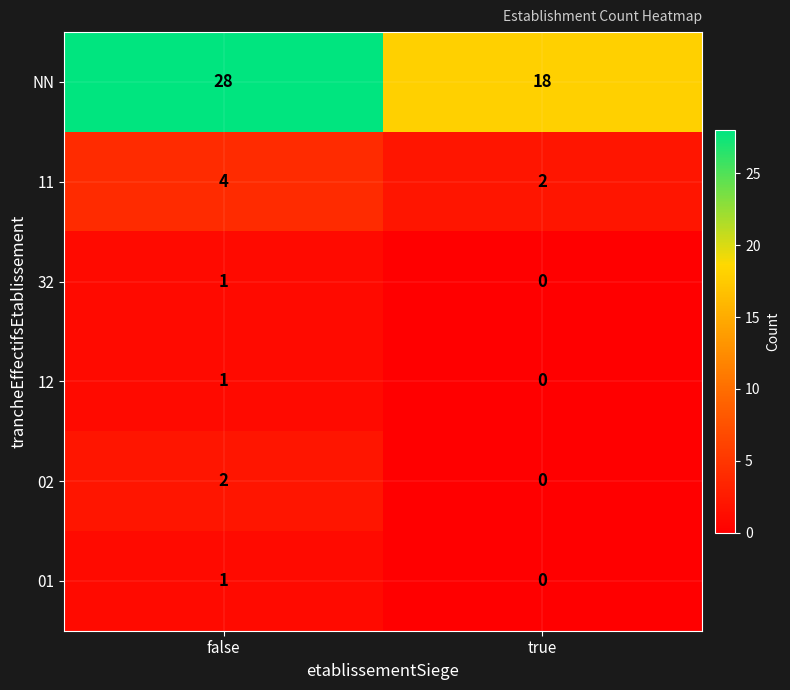

What is the average value of the 11 series?

3